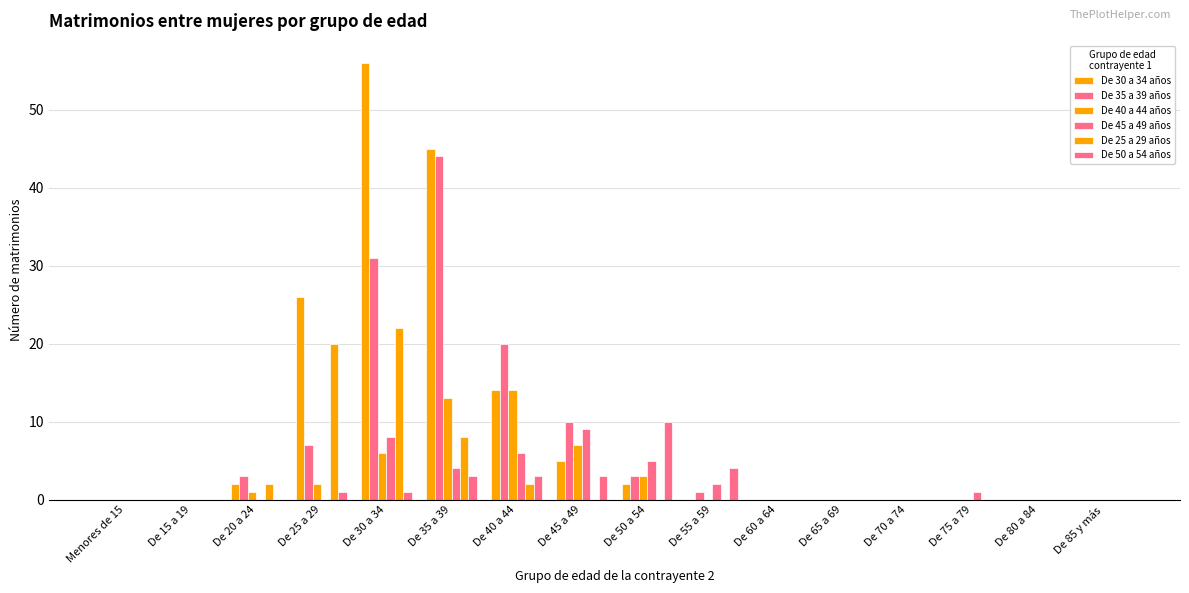

Does the chart contain stacked bars?

No